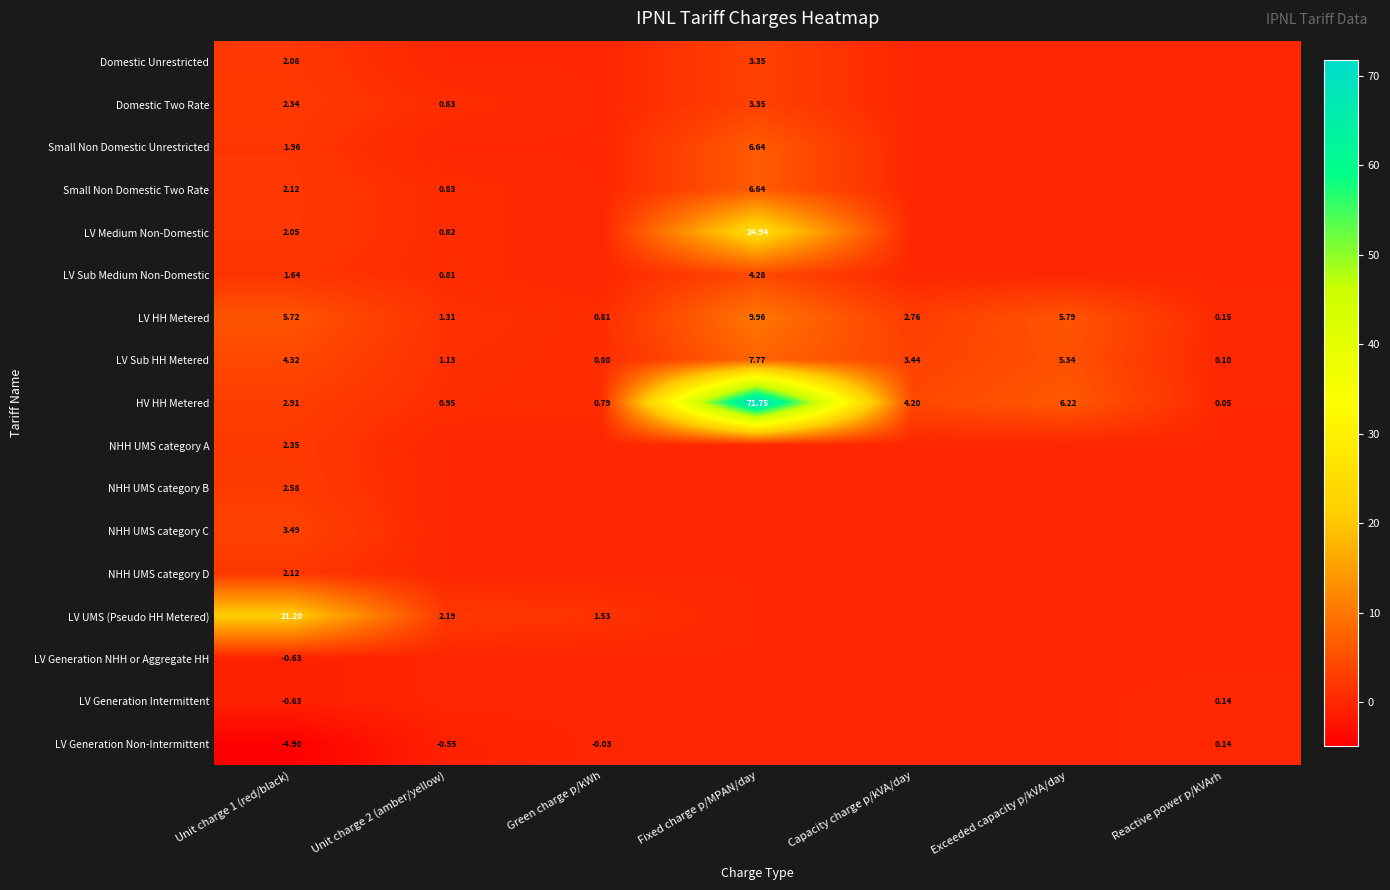

At which label is LV Sub HH Metered closest to 3?

Capacity charge p/kVA/day